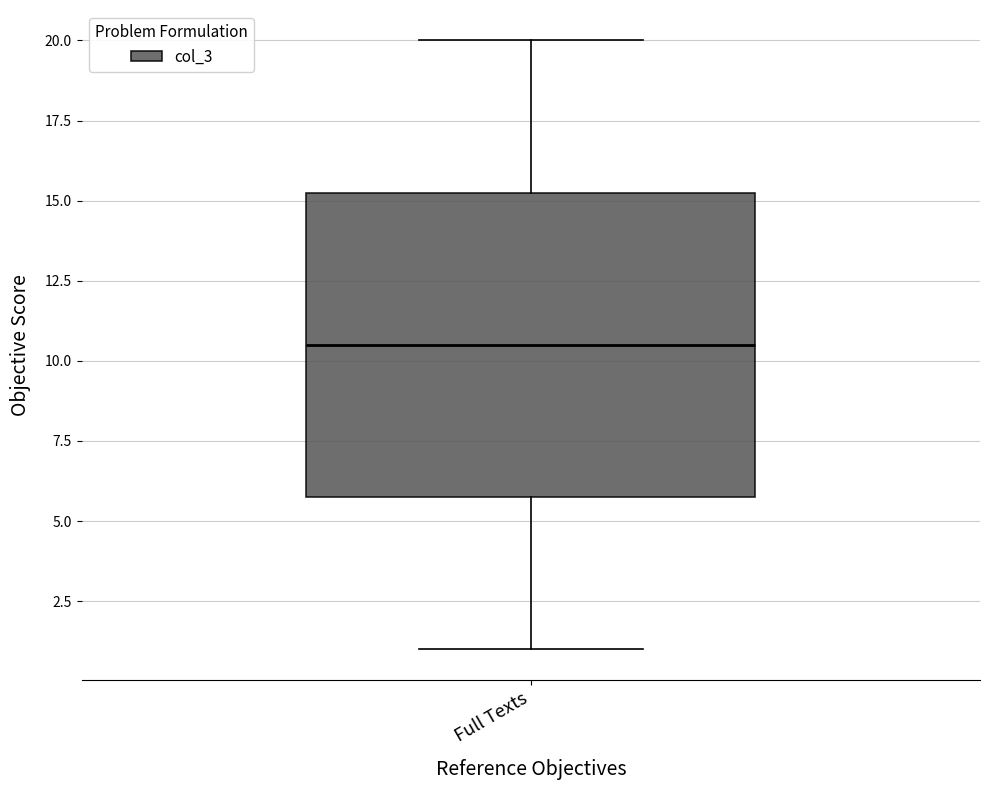

Read this box plot against the y-axis: the position of the median line, the range covered by the box, and the ends of both whiskers. The values are not printed on the chart, so give them approximately, as read against the axis.

median 10.5, box 6.0 to 15.5, whiskers 1.0 to 20.0